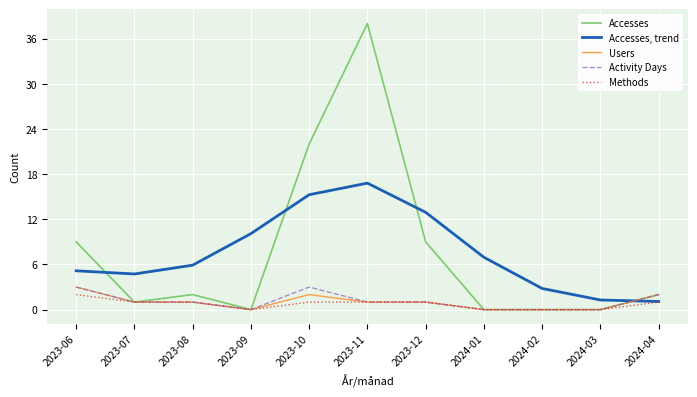

The Accesses, trend series shows 12.9 at 2023-12. True or false?

True